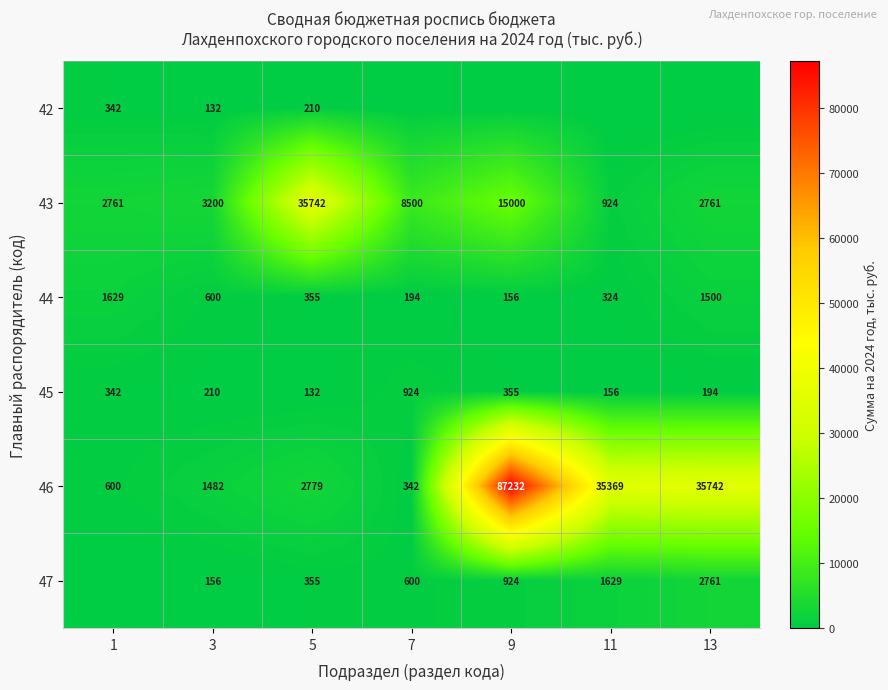

Is the value of 43 at 3 greater than the value of 42 at 5?

Yes